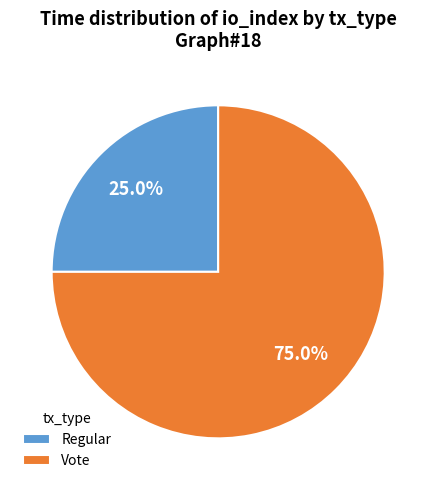

Is the sum of Regular and Vote greater than half?

Yes